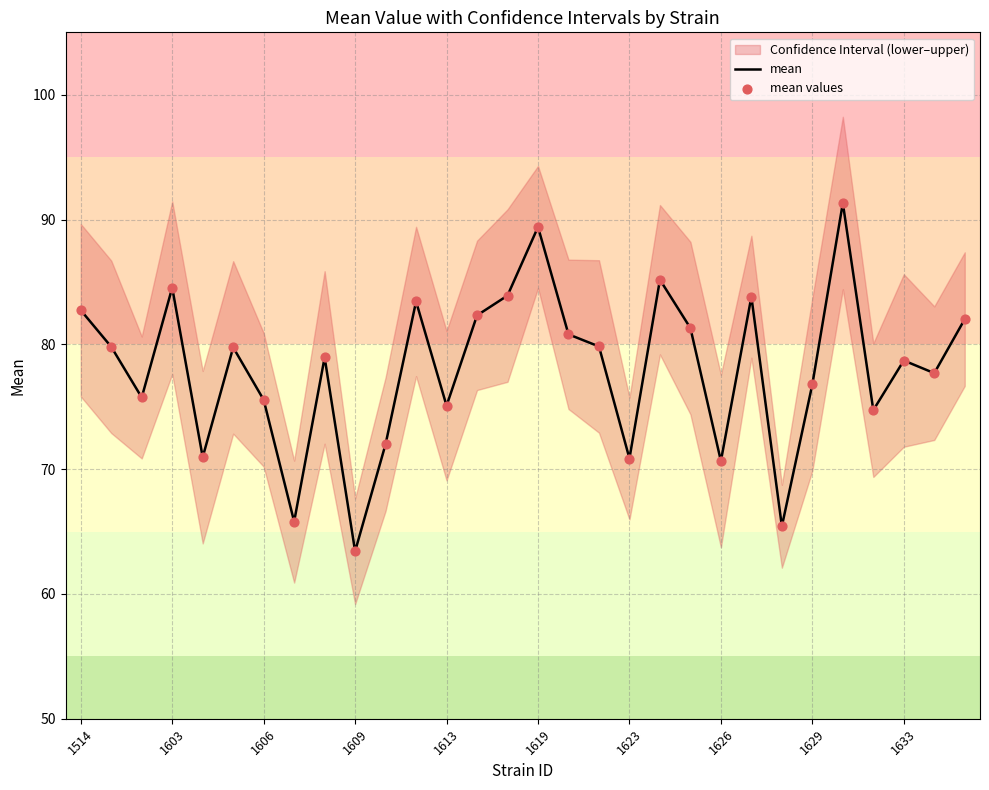

Which series has the largest total across all categories?

mean